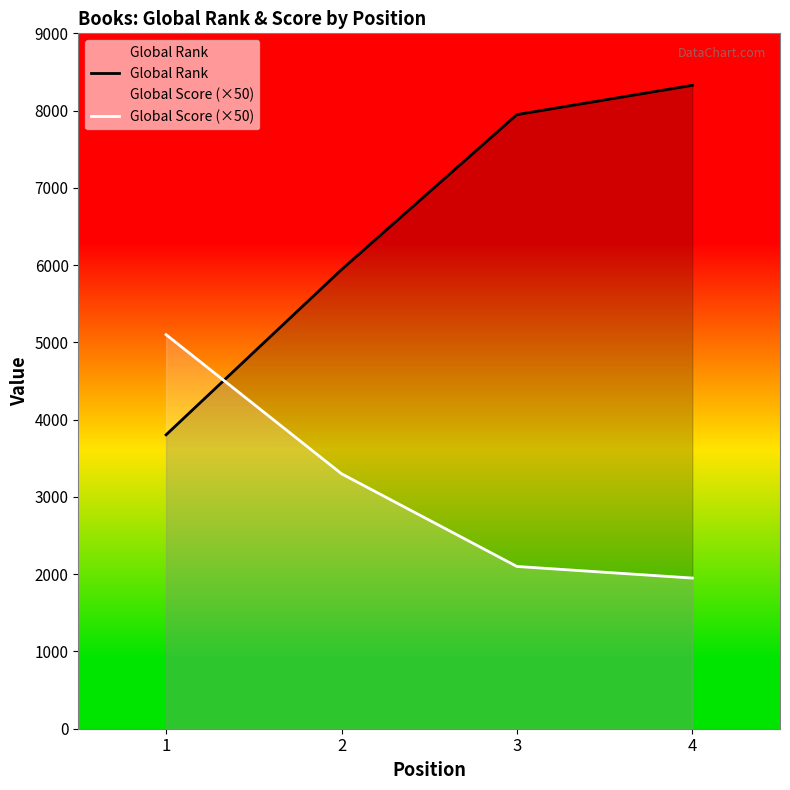

Between 2 and 3, which series saw the biggest shift?

Global Rank